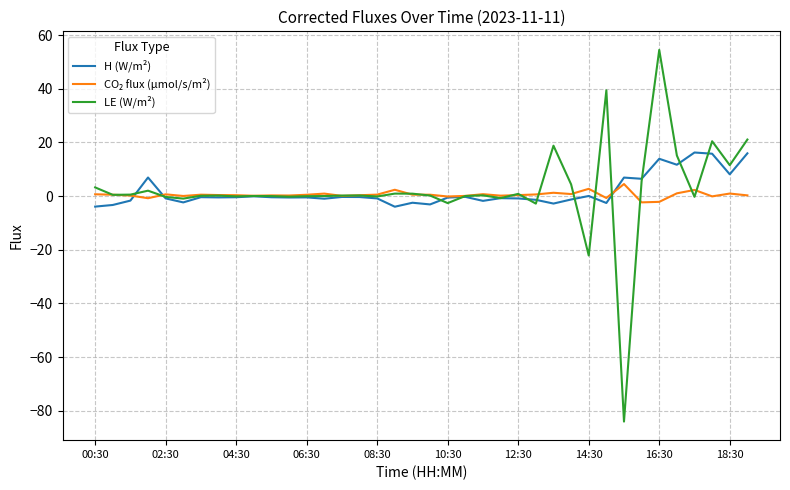

What is the smallest value displayed?

-84.1